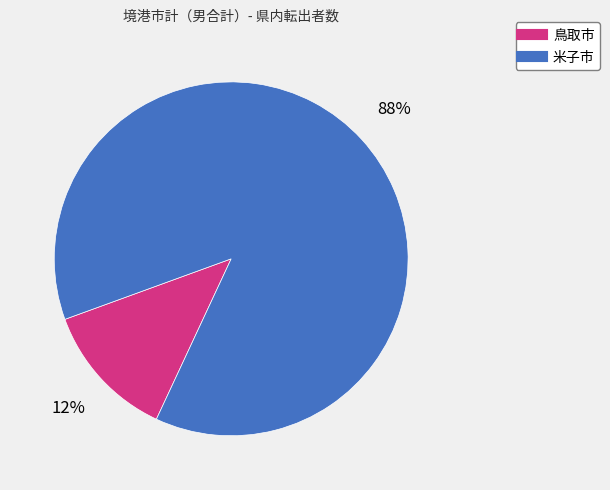

What is the ratio of the value at 鳥取市 to the value at 米子市?

0.1